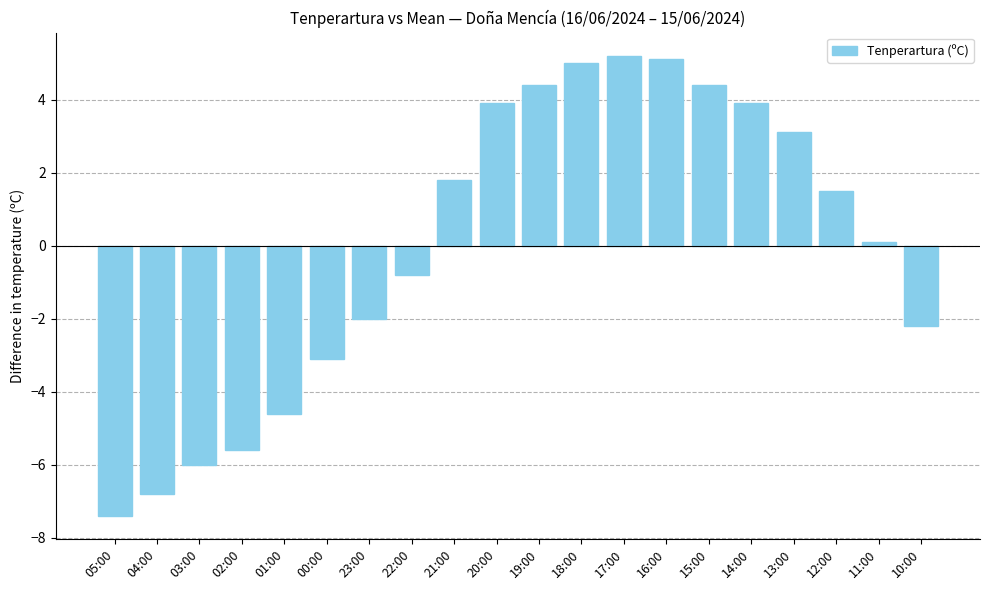

What is the ratio of the value at 12:00 to the value at 18:00?

0.3